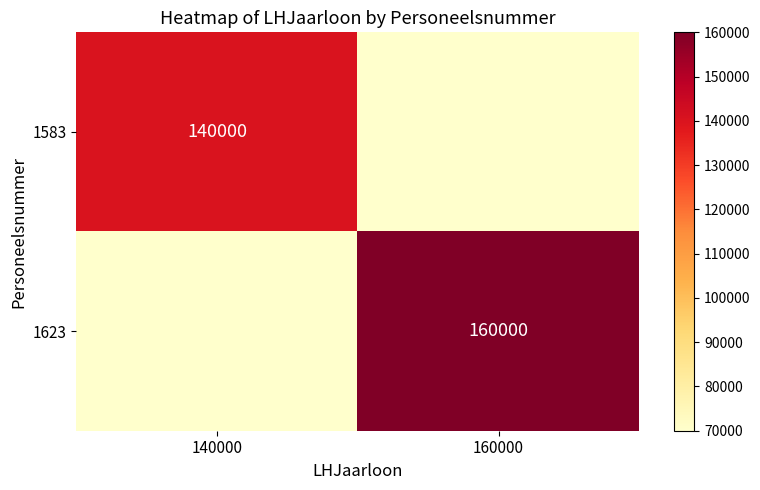

The 1583 series shows 140000 at 140000. True or false?

True